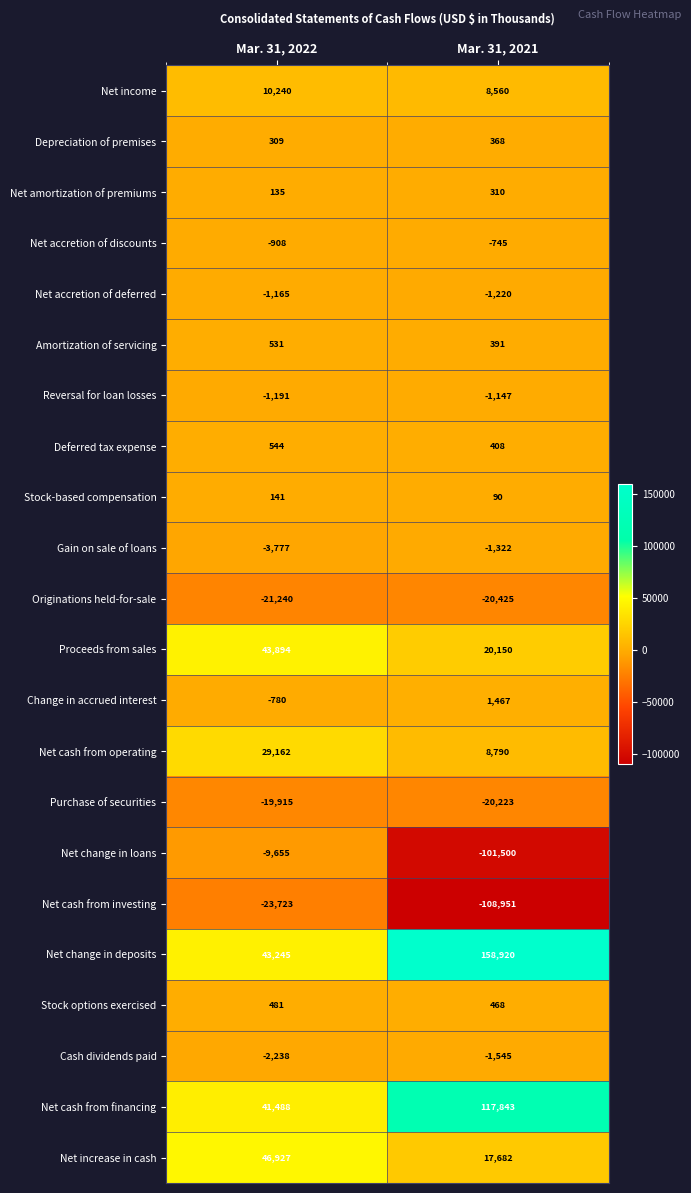

At which label is Stock options exercised closest to 474?

Mar. 31, 2021